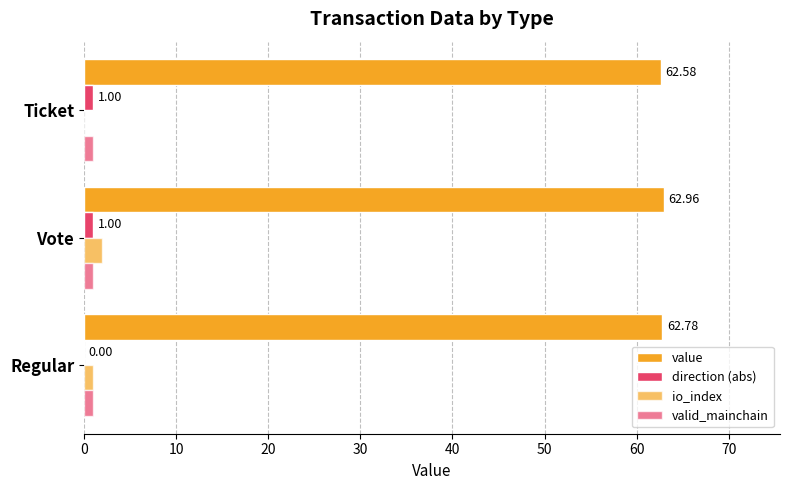

How many data points does each series have?

3